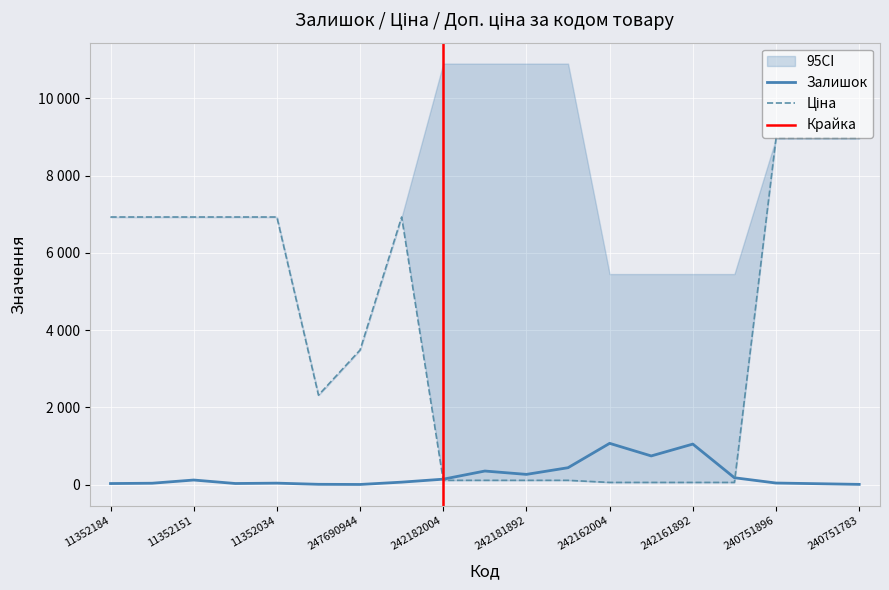

Rank the series by their maximum value, from highest to lowest.

Ціна, Залишок